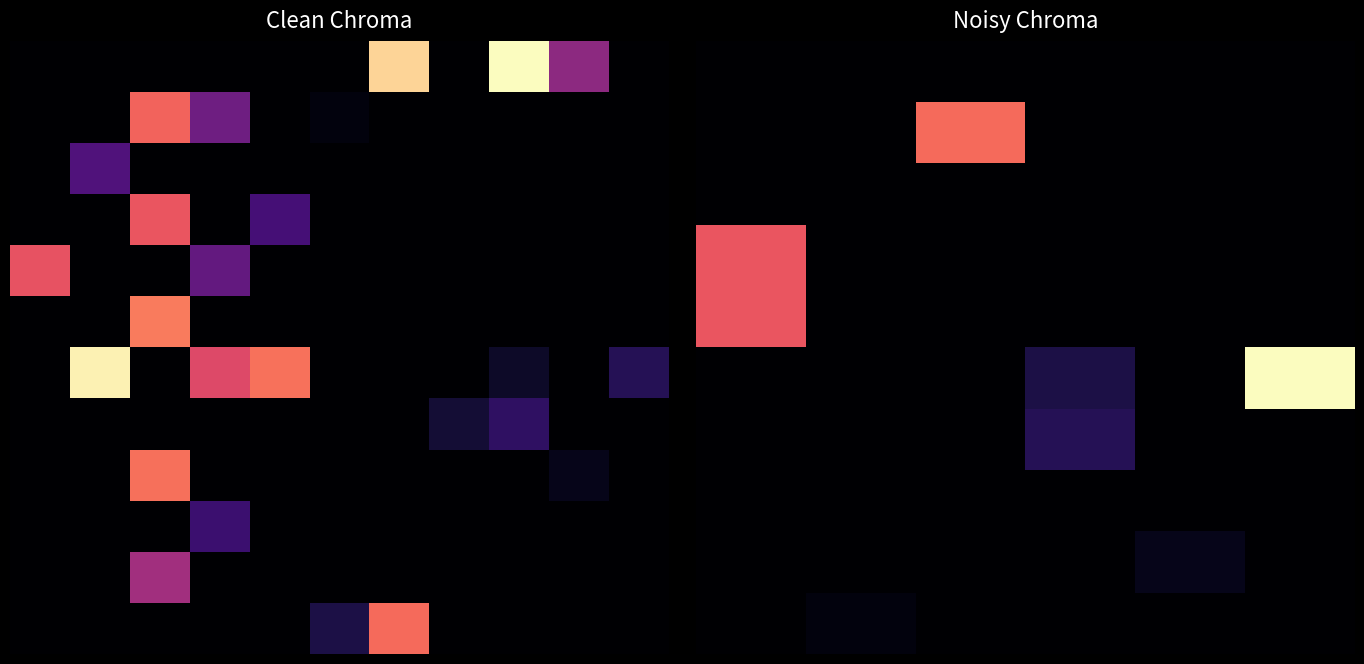

Reading left to right, extract all data points from this chart.

C1_vals: 2	12	10	11	15	10	11	13	4	3	8	2	8	2	8	1	15	14	8	10	8	8	8	10	4	4	2	12	9	10	10	10	8	8	8	1	1	15	10	1
C2_vals: 9	14	13	12	9	15	13	4	8	2	4	4	4	4	1	14	10	3	1	8	1	1	1	4	3	3	3	3	3	8	8	8	1	1	1	10	10	10	2	13
C3_vals: 16	13	12	16	10	11	12	3	3	1	3	3	3	3	3	6	3	8	3	3	3	3	3	3	9	9	8	8	8	3	3	3	3	3	3	3	3	3	9	10
C4_vals: 3	15	15	4	13	13	15	1	1	15	1	1	1	1	4	15	4	1	4	1	4	4	4	1	1	1	1	1	1	1	1	1	4	4	4	4	4	4	16	16
C5_vals: 17	16	16	18	16	16	16	16	16	16	16	16	16	16	16	16	16	16	16	16	16	16	16	16	16	15	16	16	16	16	16	16	16	16	16	16	16	16	3	3
C6_vals: 12	17	17	8	18	17	17	17	17	17	17	17	17	17	17	17	17	17	17	17	17	17	17	17	17	16	17	17	17	17	17	17	17	17	17	17	17	17	17	17
Numero: 1	2	3	4	5	6	7	8	9	10	11	12	13	14	15	16	17	18	19	20	21	22	23	24	25	26	27	28	29	30	31	32	33	34	35	36	37	38	39	40